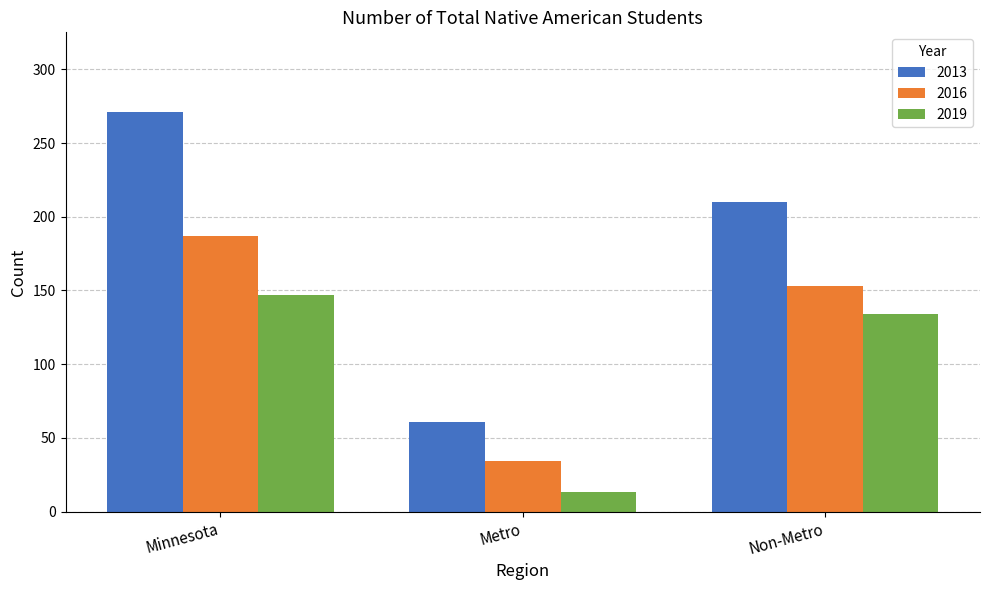

What is the sum of all 2013 values?

542